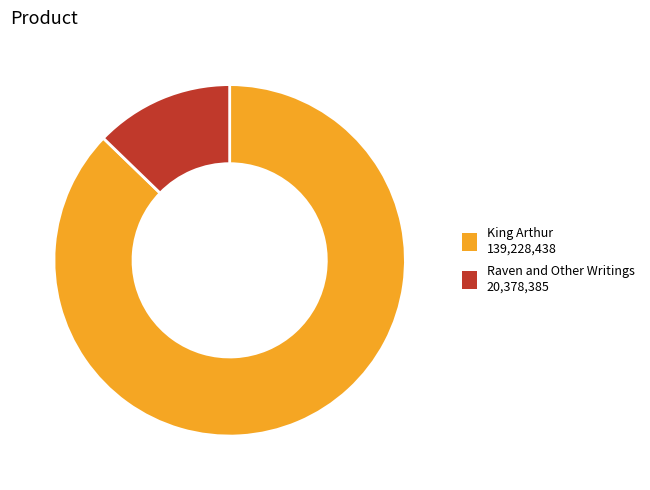

Approximately how many times larger is the value at Raven and Other Writings compared to King Arthur?

0.1